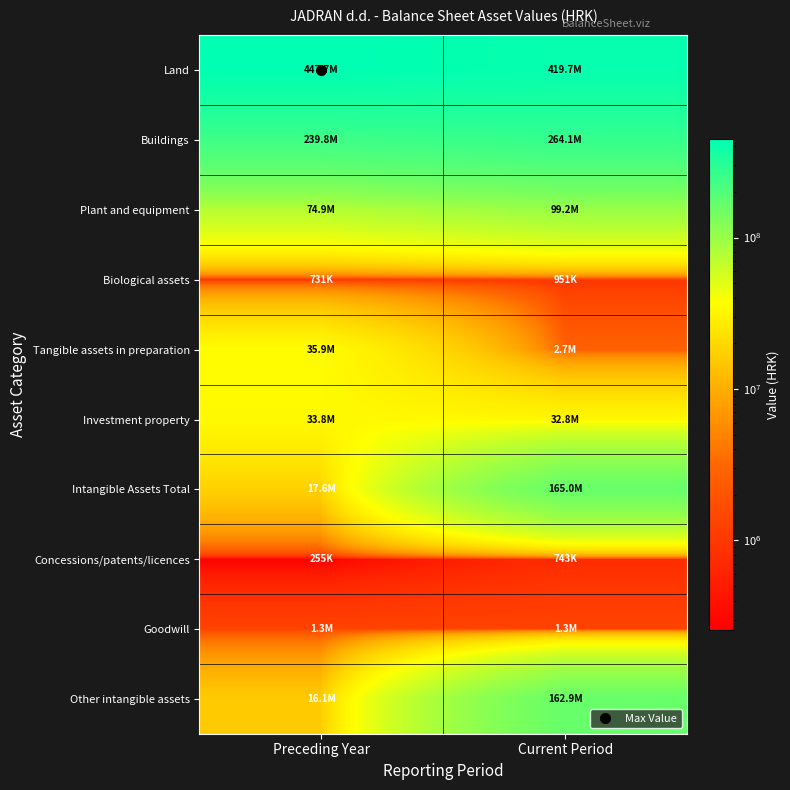

Which label corresponds to the largest value in the chart?

Preceding Year